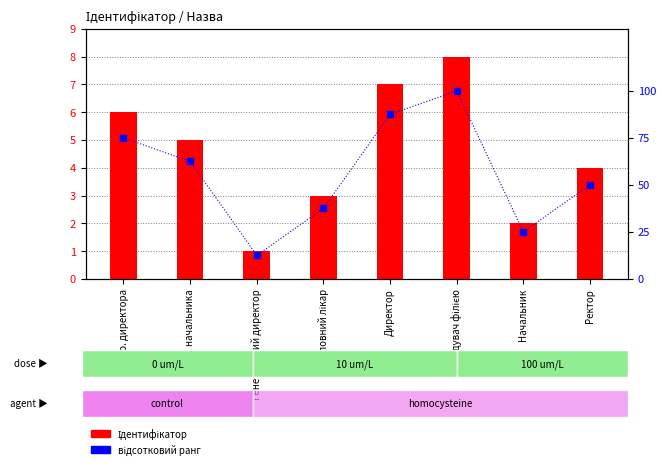

Where is Ідентифікатор nearest to the value 4?

Ректор